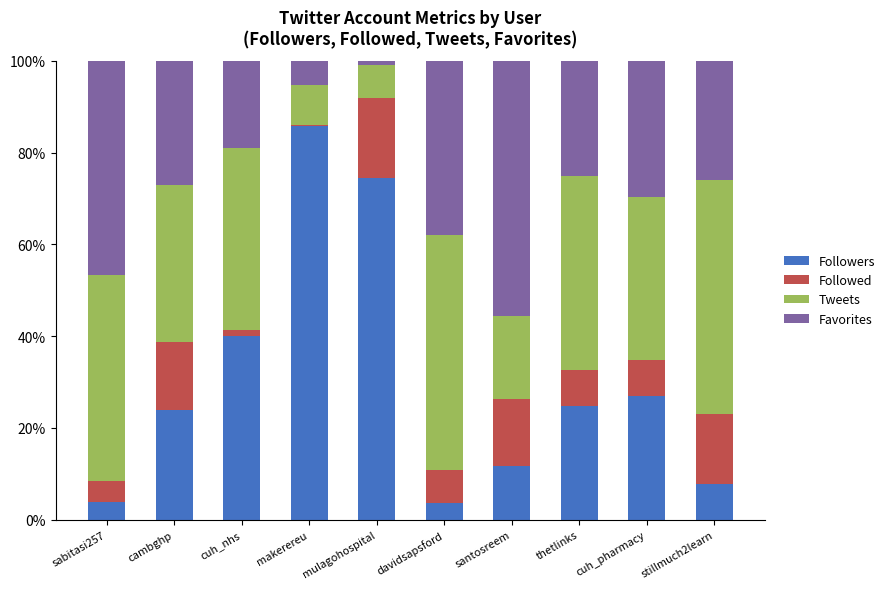

What is the total value across all series at davidsapsford?

100.0